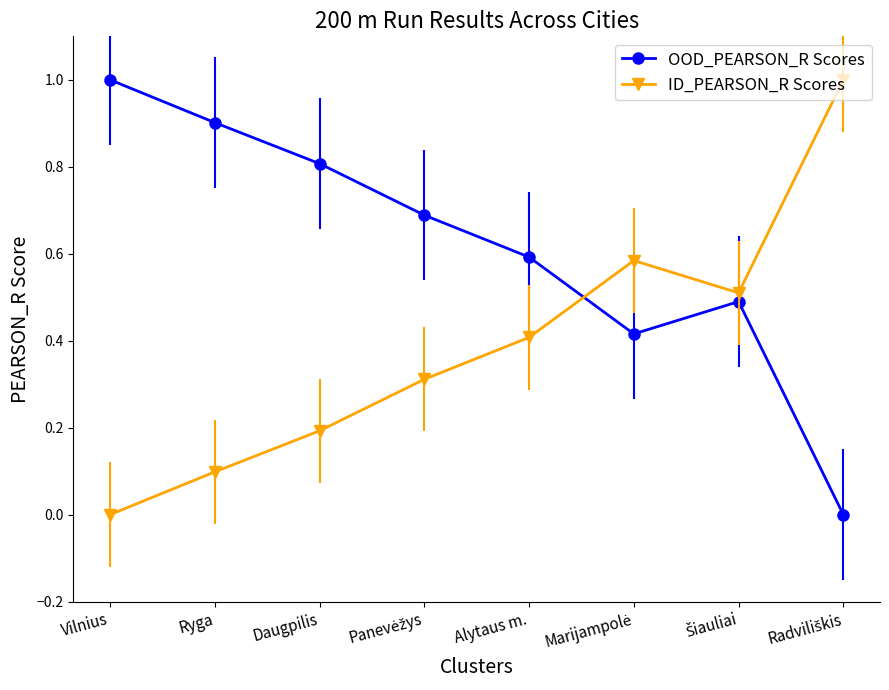

How many positive values does the OOD_PEARSON_R Scores series have?

7